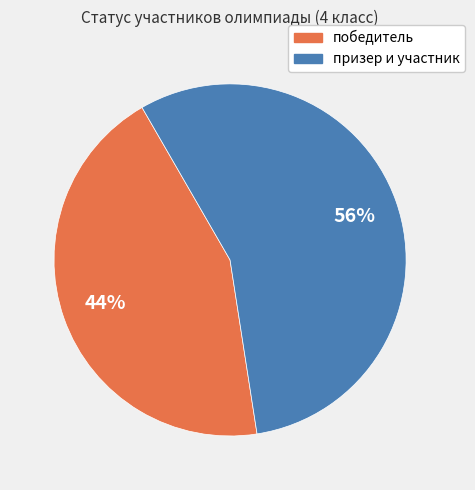

Rank the categories by value from highest to lowest.

призер и участник, победитель